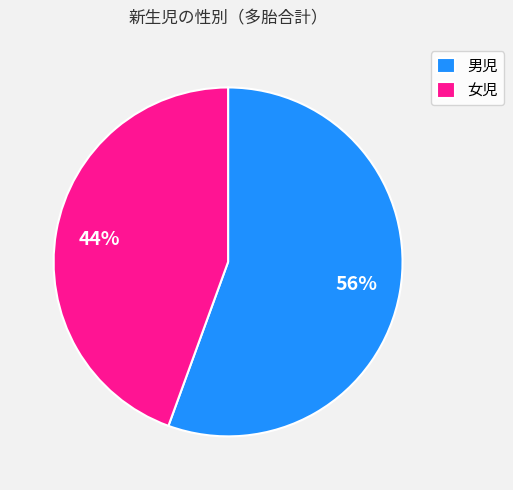

Combined, do 女児 and 男児 account for over 50%?

Yes